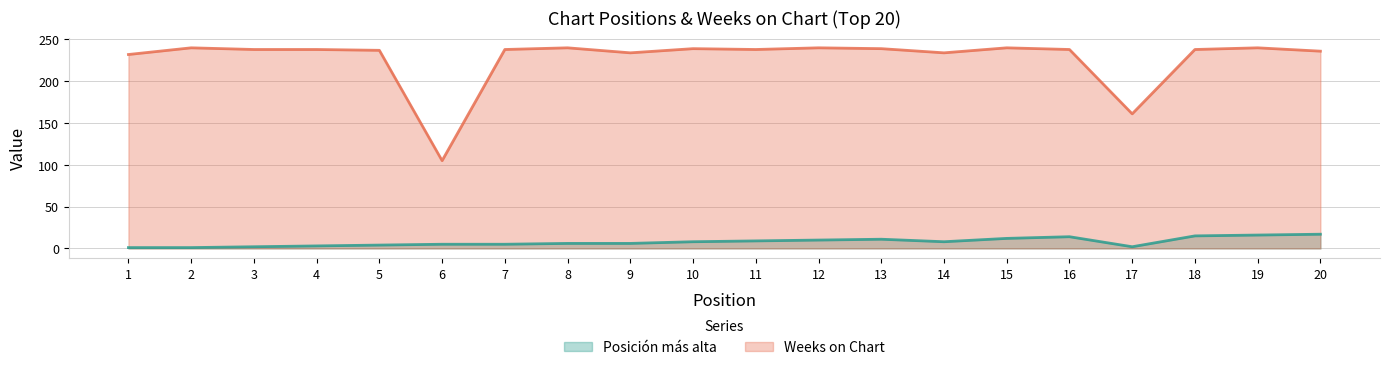

Reading left to right, transcribe all the data shown in this chart.

Posición más alta: 1=1	2=1	3=2	4=3	5=4	6=5	7=5	8=6	9=6	10=8	11=9	12=10	13=11	14=8	15=12	16=14	17=2	18=15	19=16	20=17
Weeks on Chart: 1=232	2=240	3=238	4=238	5=237	6=105	7=238	8=240	9=234	10=239	11=238	12=240	13=239	14=234	15=240	16=238	17=161	18=238	19=240	20=236